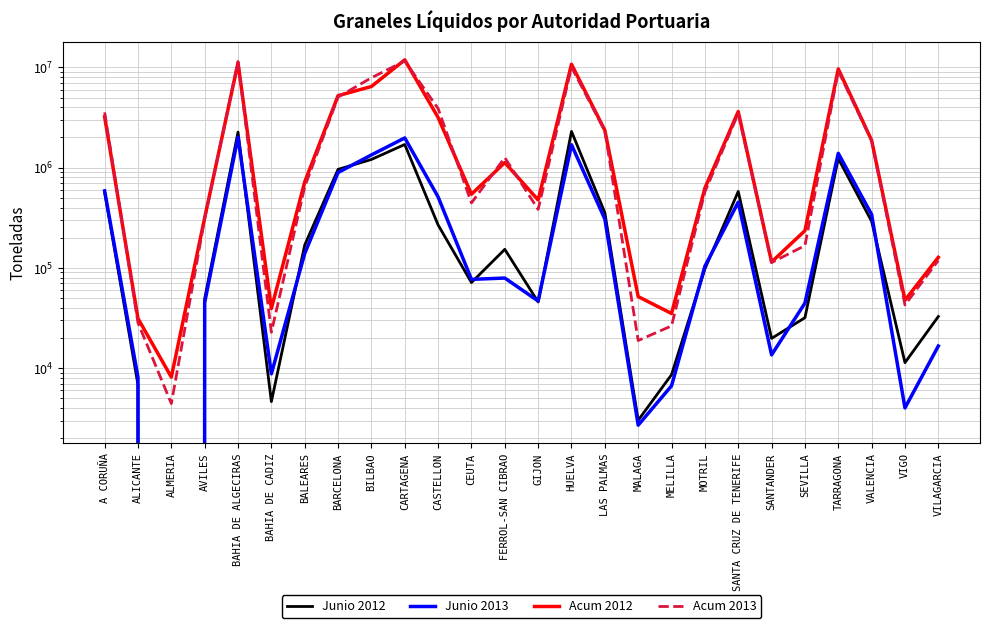

Where is Acum 2012 nearest to the value 5939458?

BILBAO